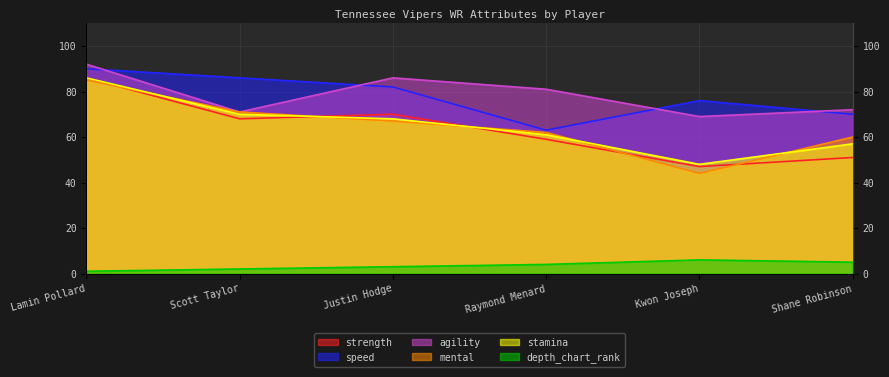

True or false: speed and depth_chart_rank cross at least once.

False